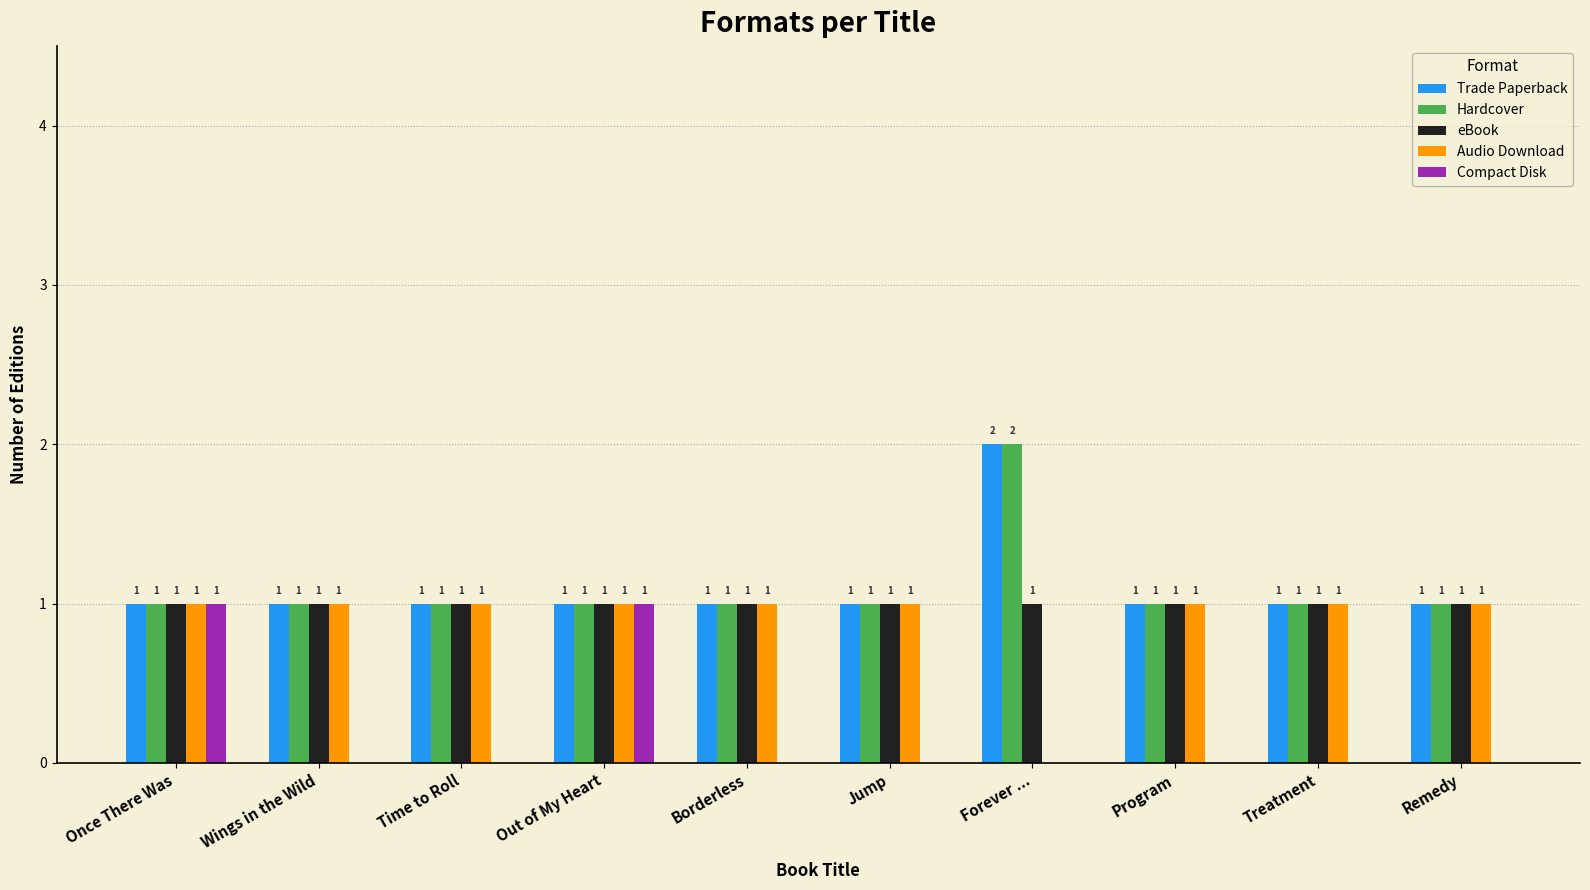

Are the bars grouped side by side (vs. stacked)?

Yes